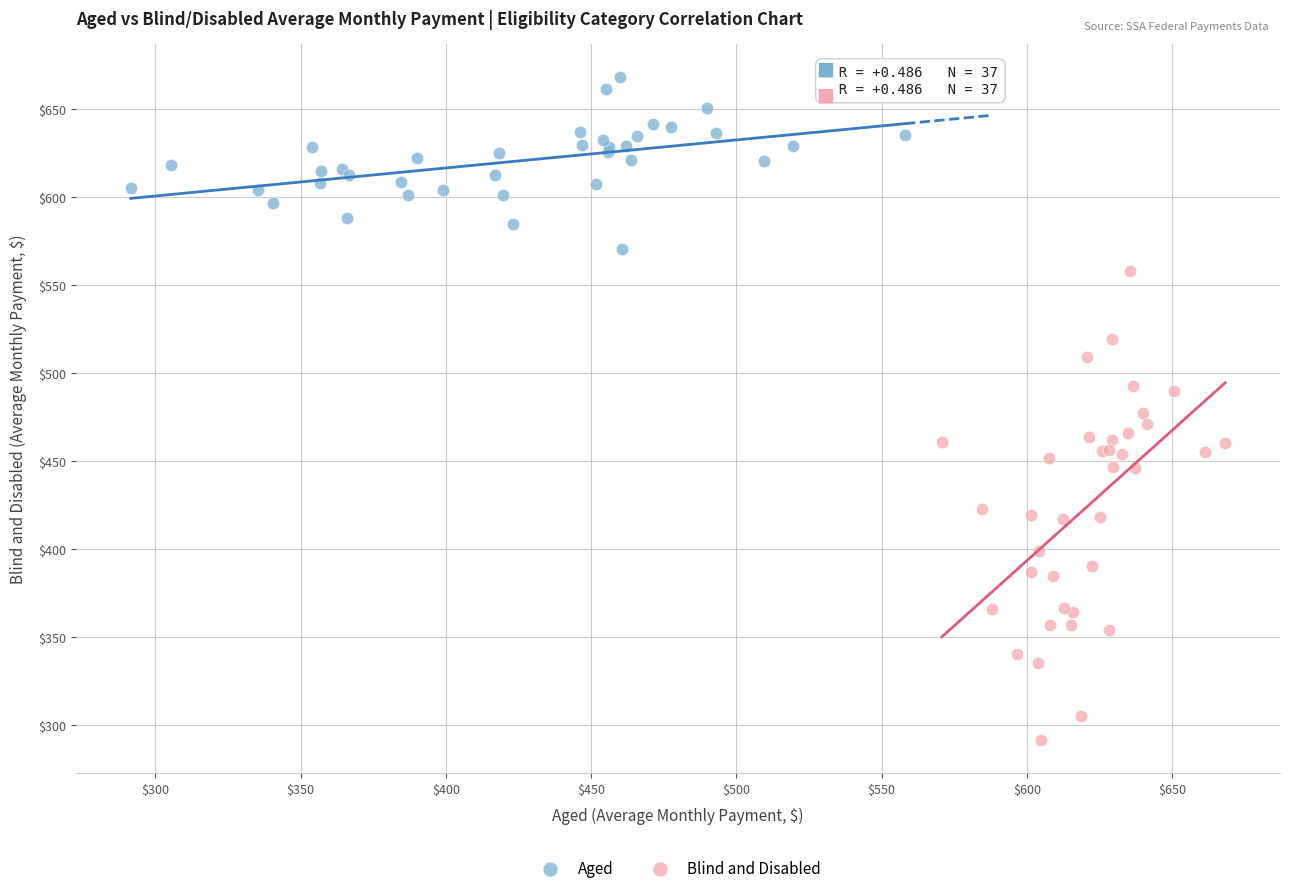

Which series reaches the maximum Y coordinate?

Aged